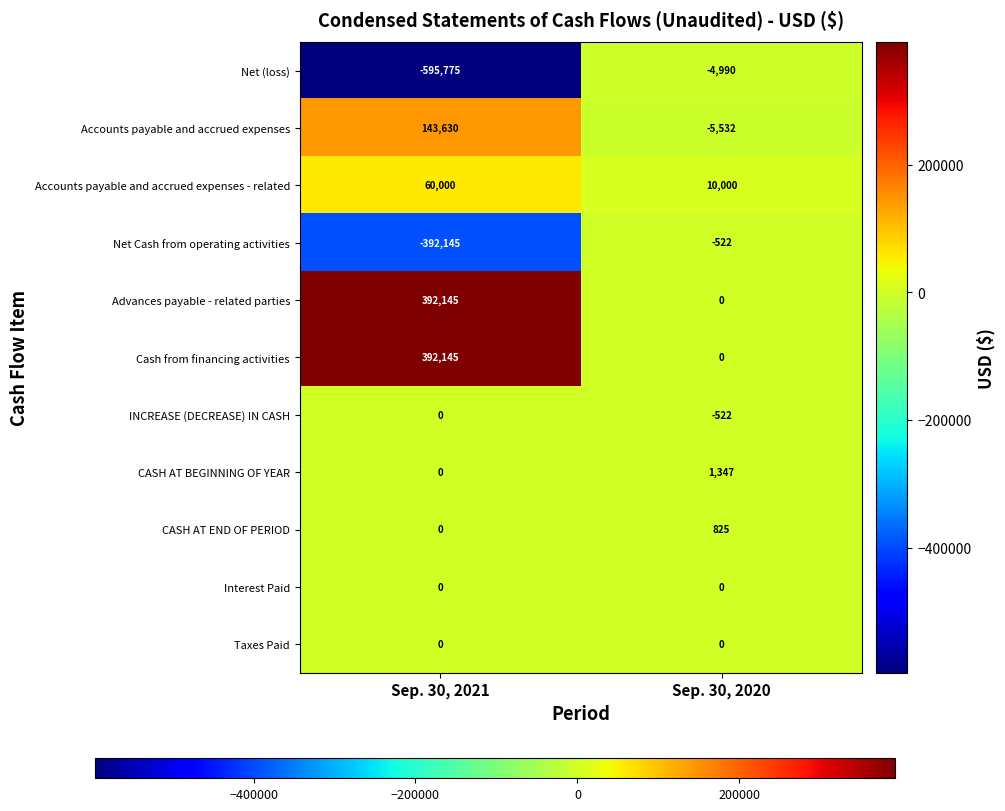

What is the spread (max minus min) of values at Sep. 30, 2020?

15532